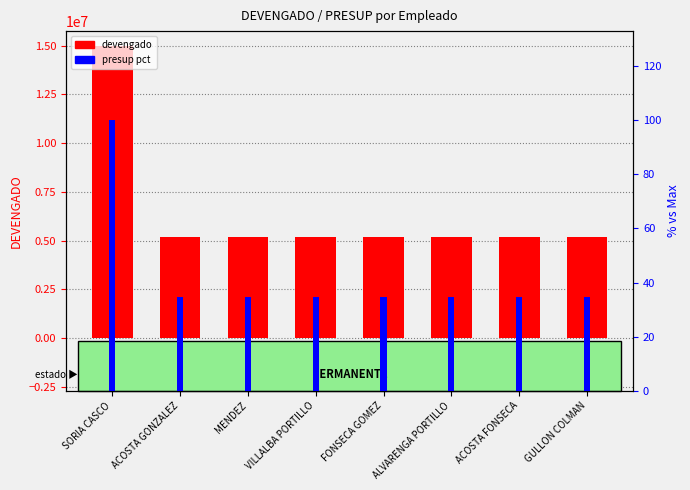

At which category does the chart reach its minimum across all series?

ACOSTA GONZALEZ